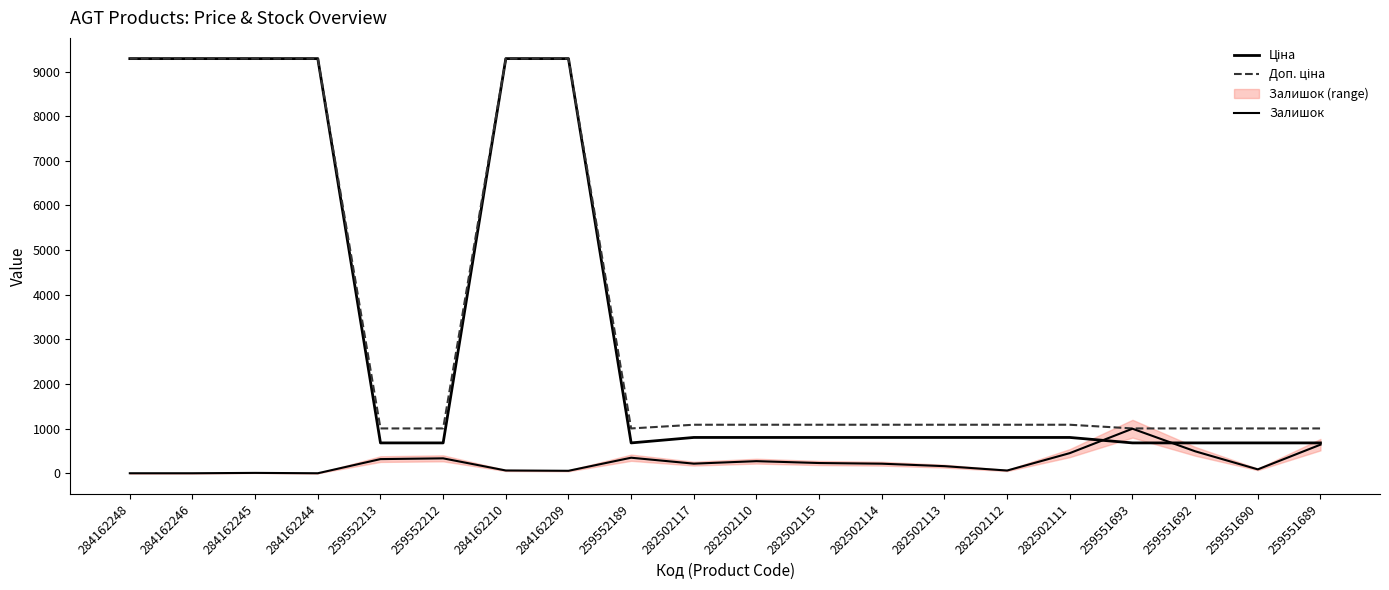

What is the average value of the Залишок series?

247.1